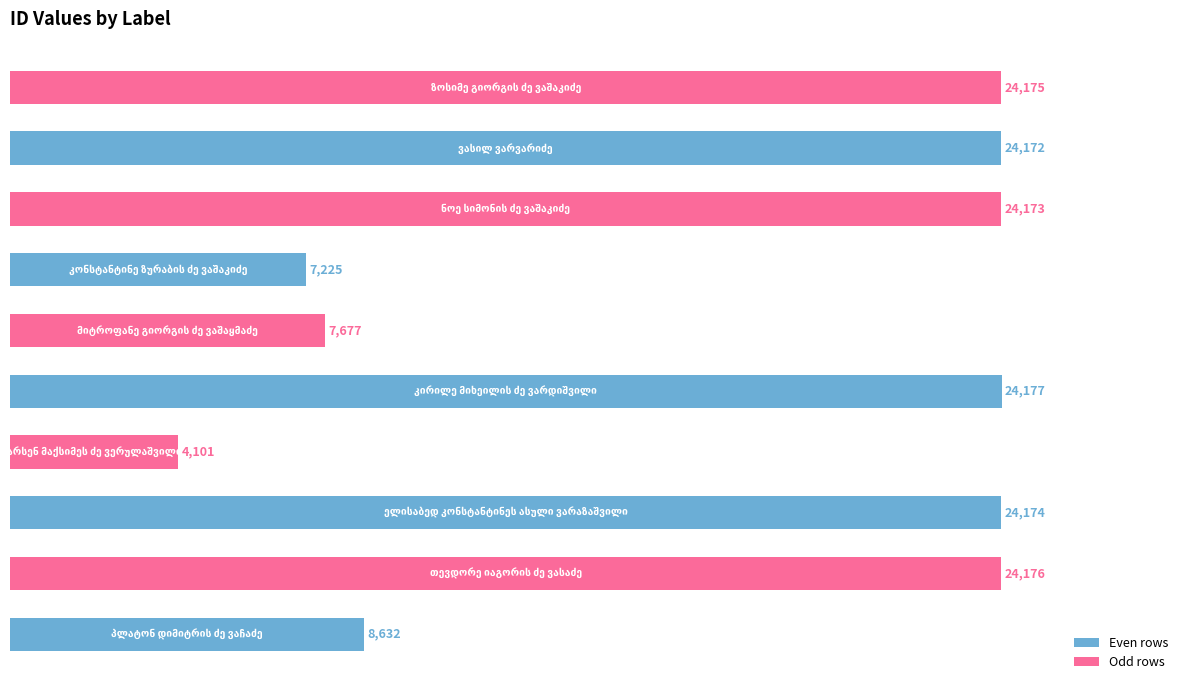

What is the average value?

17268